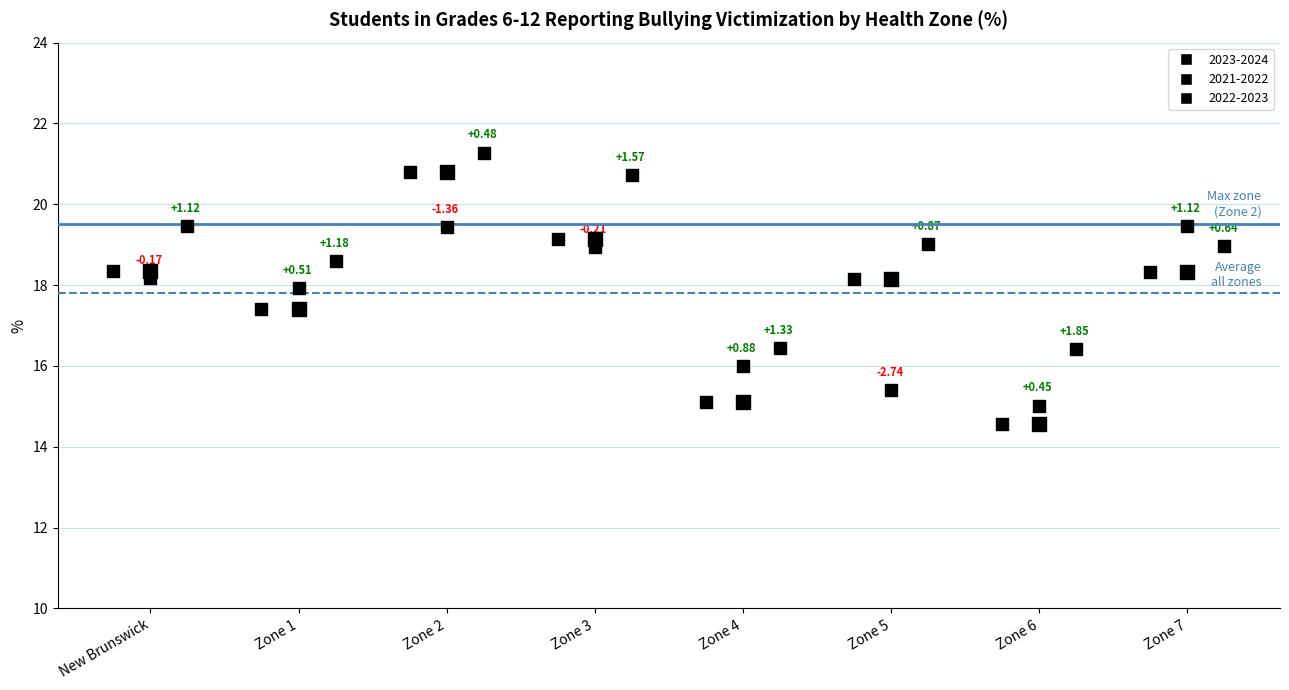

Which series reaches the maximum Y coordinate?

2022-2023